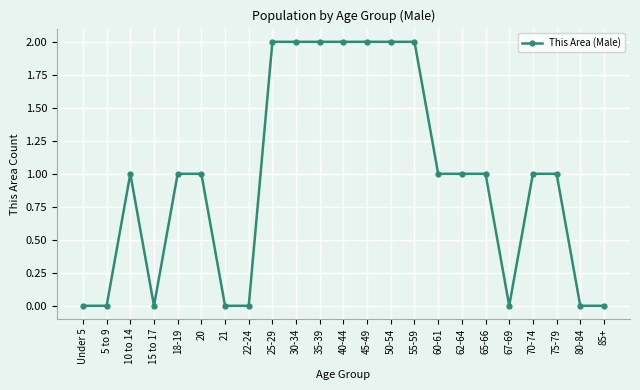

True or false: the data has more than 0 interior local peaks.

True